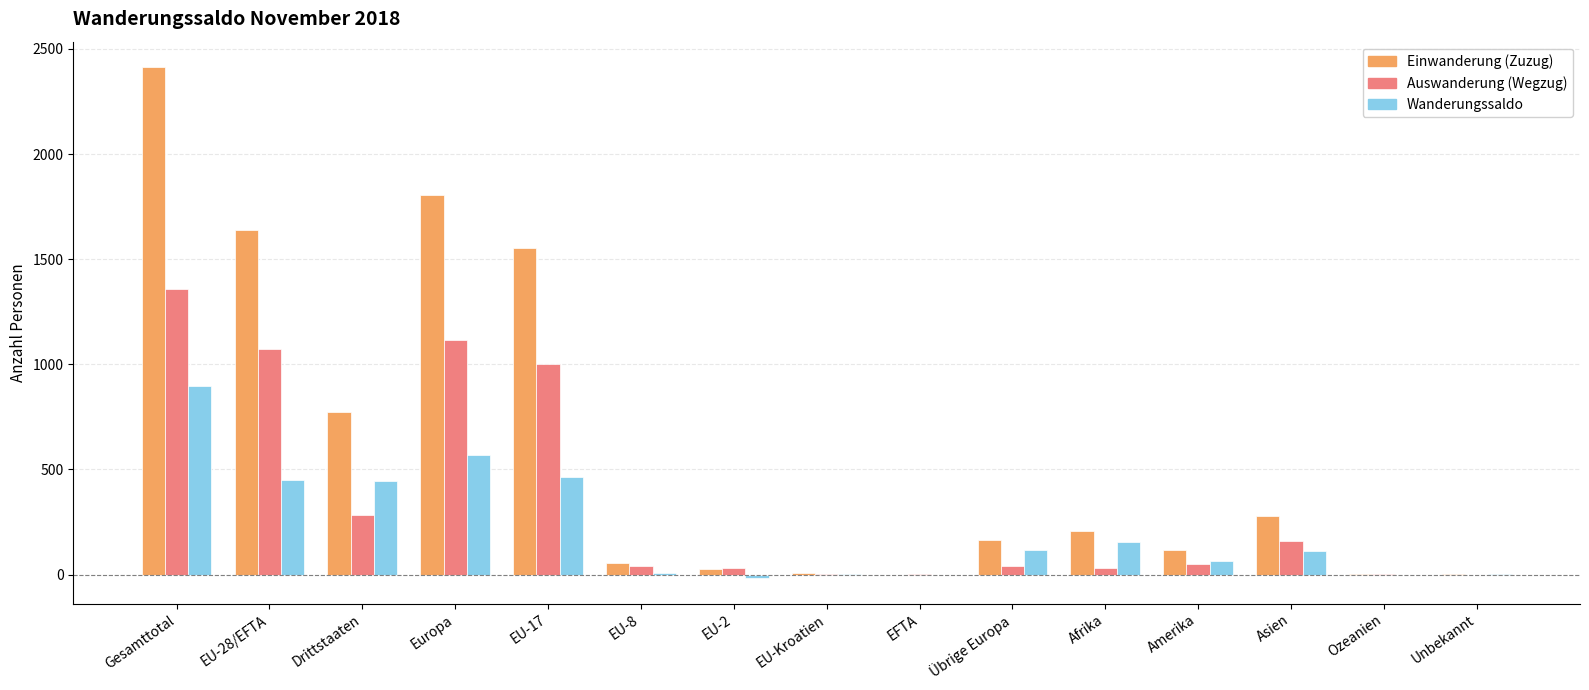

Which series changed the most between Drittstaaten and Europa?

Einwanderung (Zuzug)